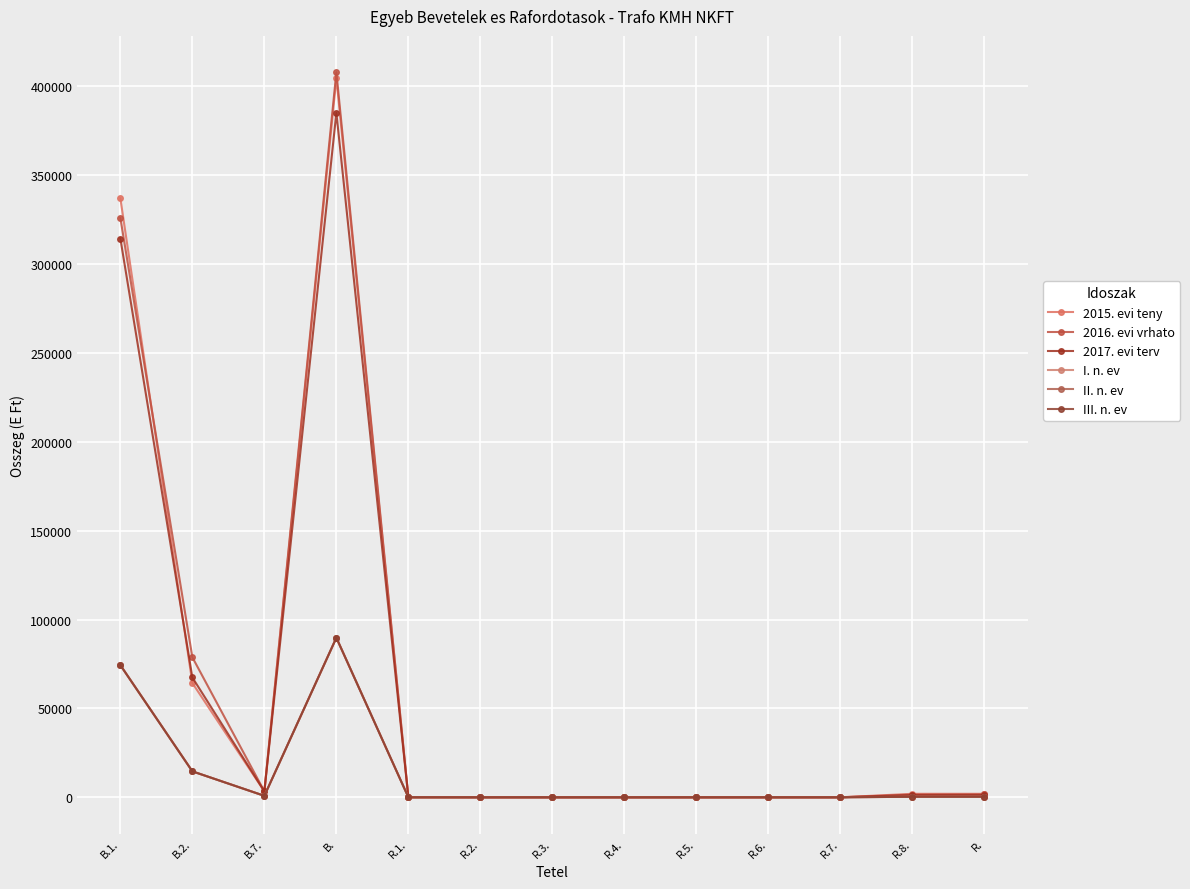

Reading left to right, what are all the values shown in this chart?

2015. evi teny: B.1.=337022	B.2.=64279	B.7.=3347	B.=404648	R.1.=0	R.2.=0	R.3.=0	R.4.=0	R.5.=0	R.6.=0	R.7.=0	R.8.=1961	R.=1961
2016. evi vrhato: B.1.=325900	B.2.=78777	B.7.=3322	B.=407999	R.1.=136	R.2.=0	R.3.=0	R.4.=0	R.5.=0	R.6.=0	R.7.=0	R.8.=1536	R.=1672
2017. evi terv: B.1.=314400	B.2.=67400	B.7.=3298	B.=385098	R.1.=0	R.2.=0	R.3.=0	R.4.=0	R.5.=0	R.6.=0	R.7.=0	R.8.=1200	R.=1200
I. n. ev: B.1.=74349	B.2.=14598	B.7.=822	B.=89769	R.1.=0	R.2.=0	R.3.=0	R.4.=0	R.5.=0	R.6.=0	R.7.=0	R.8.=297	R.=297
II. n. ev: B.1.=74349	B.2.=14598	B.7.=822	B.=89769	R.1.=0	R.2.=0	R.3.=0	R.4.=0	R.5.=0	R.6.=0	R.7.=0	R.8.=297	R.=297
III. n. ev: B.1.=74349	B.2.=14598	B.7.=822	B.=89769	R.1.=0	R.2.=0	R.3.=0	R.4.=0	R.5.=0	R.6.=0	R.7.=0	R.8.=297	R.=297